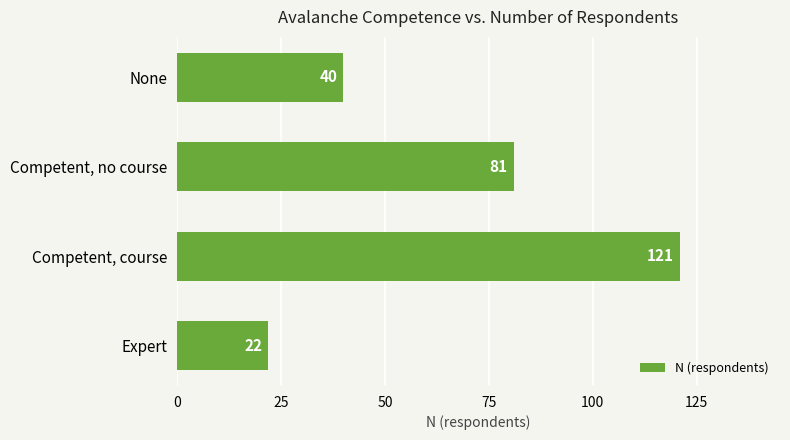

Reading top to bottom, transcribe all the data shown in this chart.

40	81	121	22